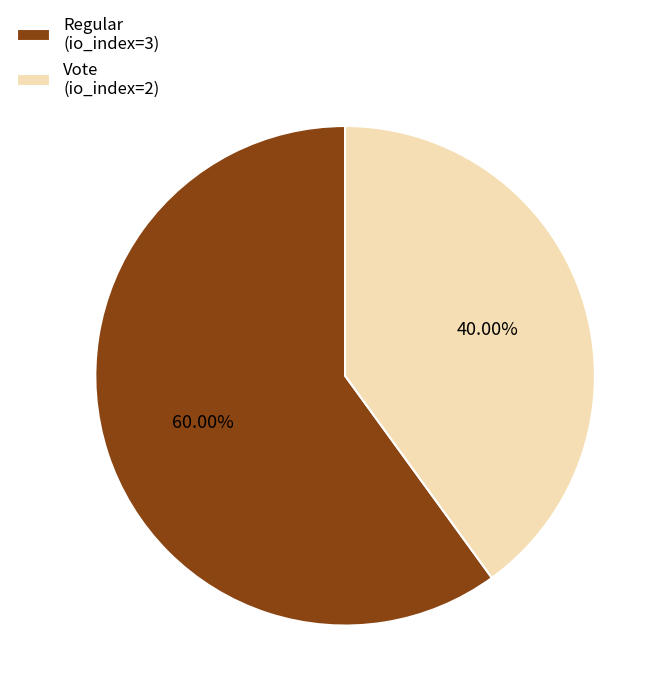

To the nearest percent, what portion does Vote (io_index=2) represent?

40%